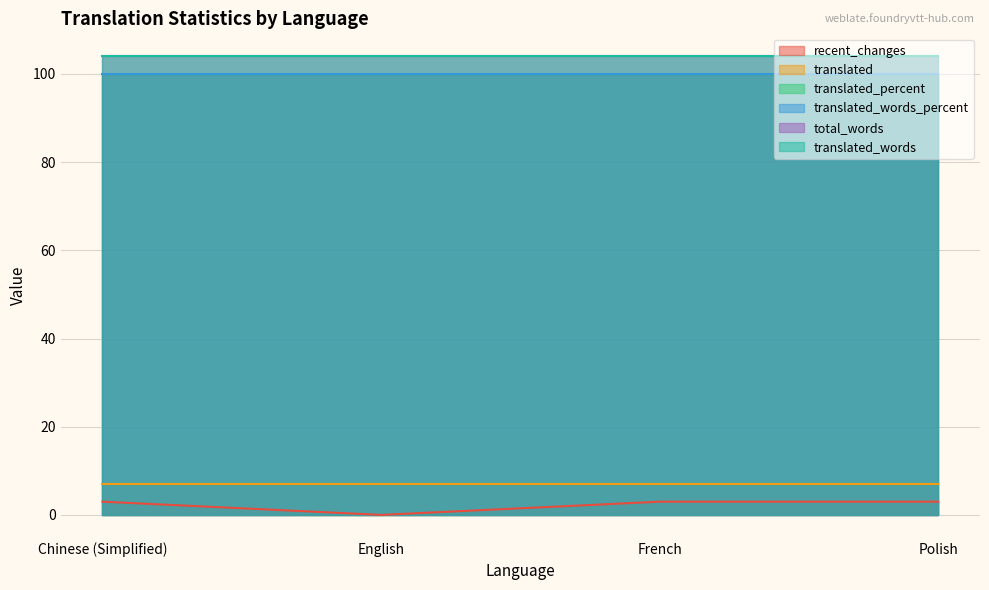

Which has a higher value, Chinese (Simplified) or Polish?

Chinese (Simplified)